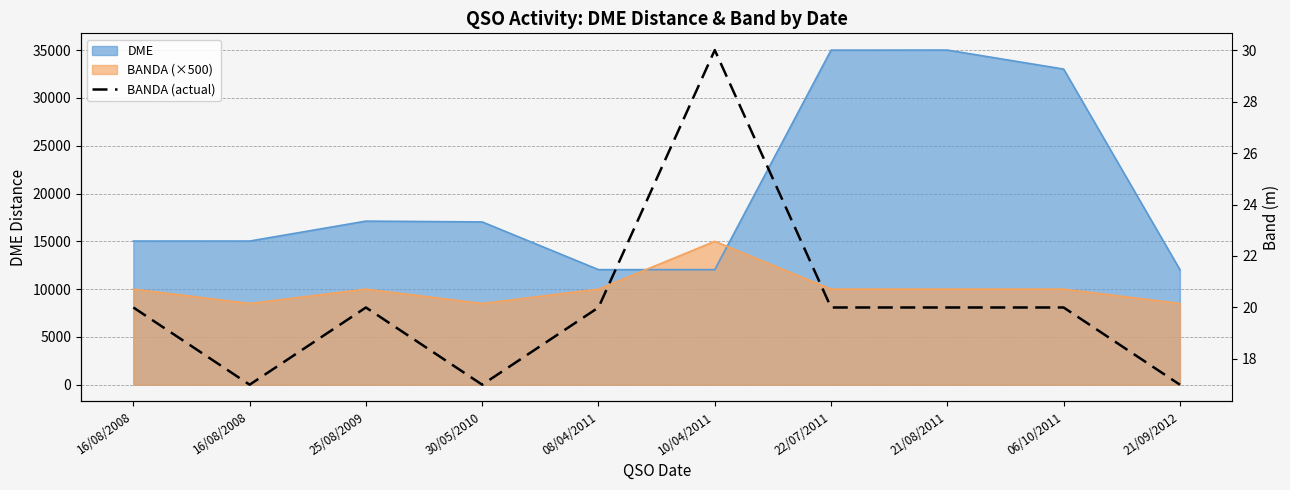

Where is the data nearest to the value 23?

16/08/2008